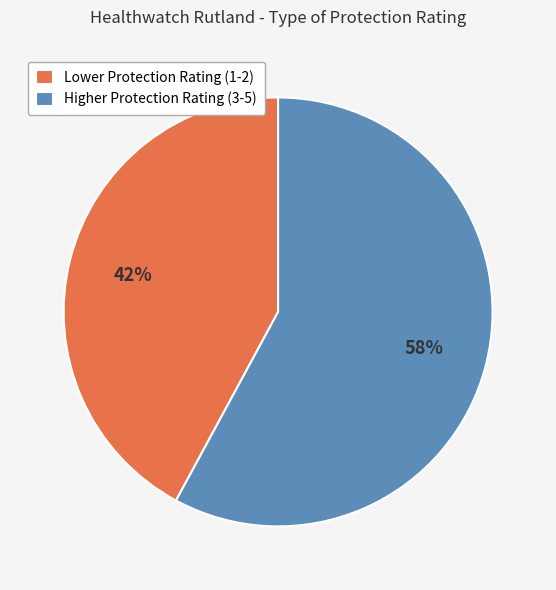

What is the smallest slice in the pie chart?

Lower Protection Rating (1-2)